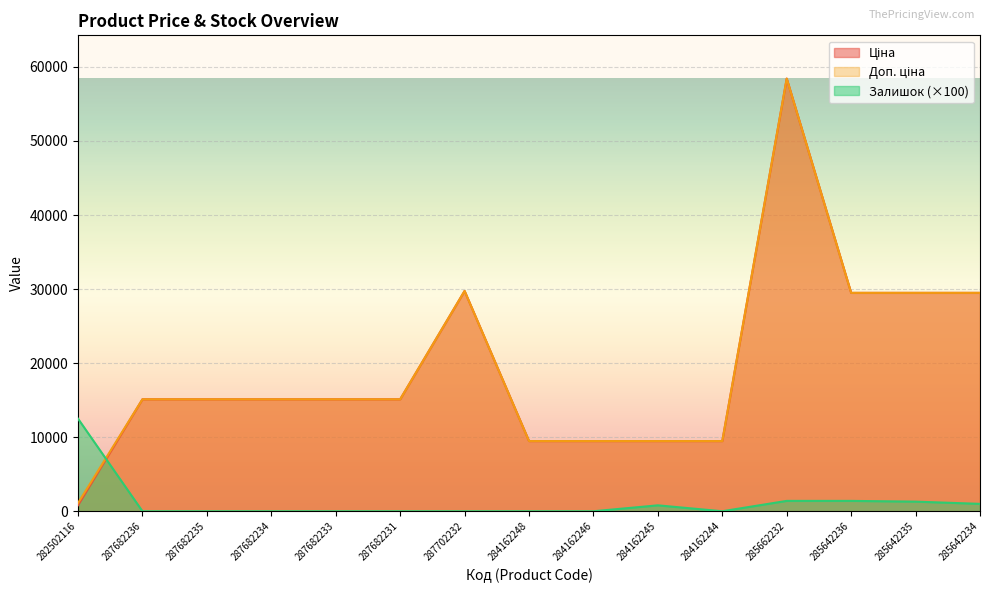

How many interior local peaks does the Доп. ціна series have?

2